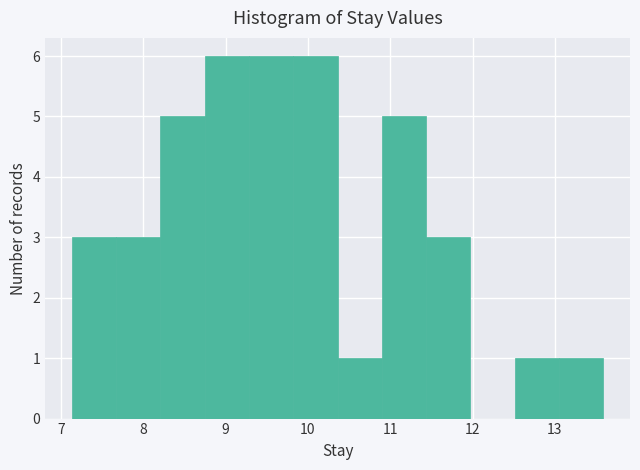

Reading left to right, list every bar in this chart as the range it spans on the x-axis followed by its height. Neither the bar edges nor the heights are printed on the chart, so give them approximately, as read against the axes.

7.1 to 7.7: 3
7.7 to 8.2: 3
8.2 to 8.7: 5
8.7 to 9.3: 6
9.3 to 9.8: 6
9.8 to 10.4: 6
10.4 to 10.9: 1
10.9 to 11.4: 5
11.4 to 12.0: 3
12.0 to 12.5: 0
12.5 to 13.1: 1
13.1 to 13.6: 1